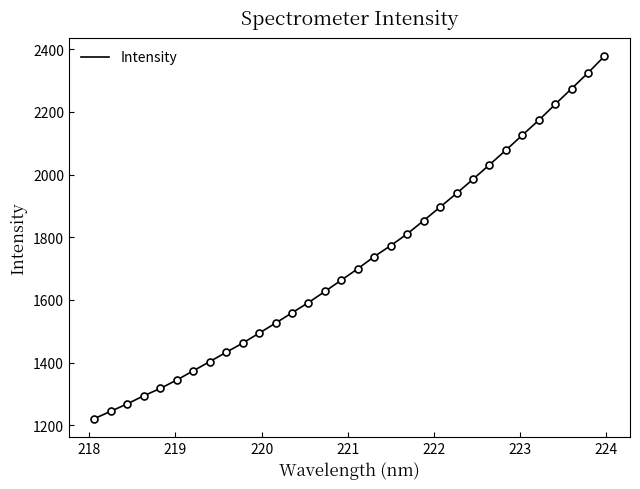

What is the maximum value shown in the chart?

2378.3